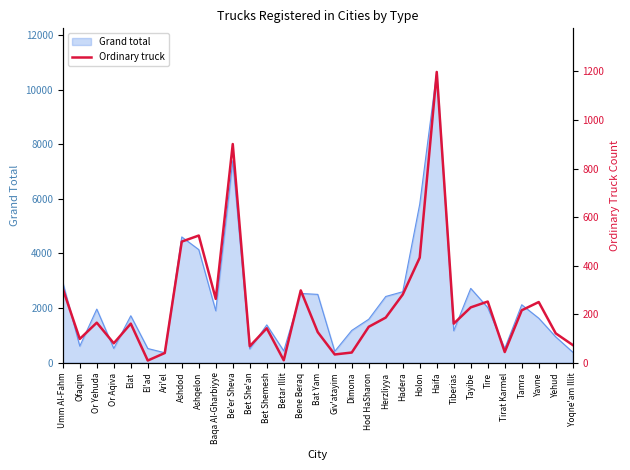

What is the value of the 22nd point from the left?

433